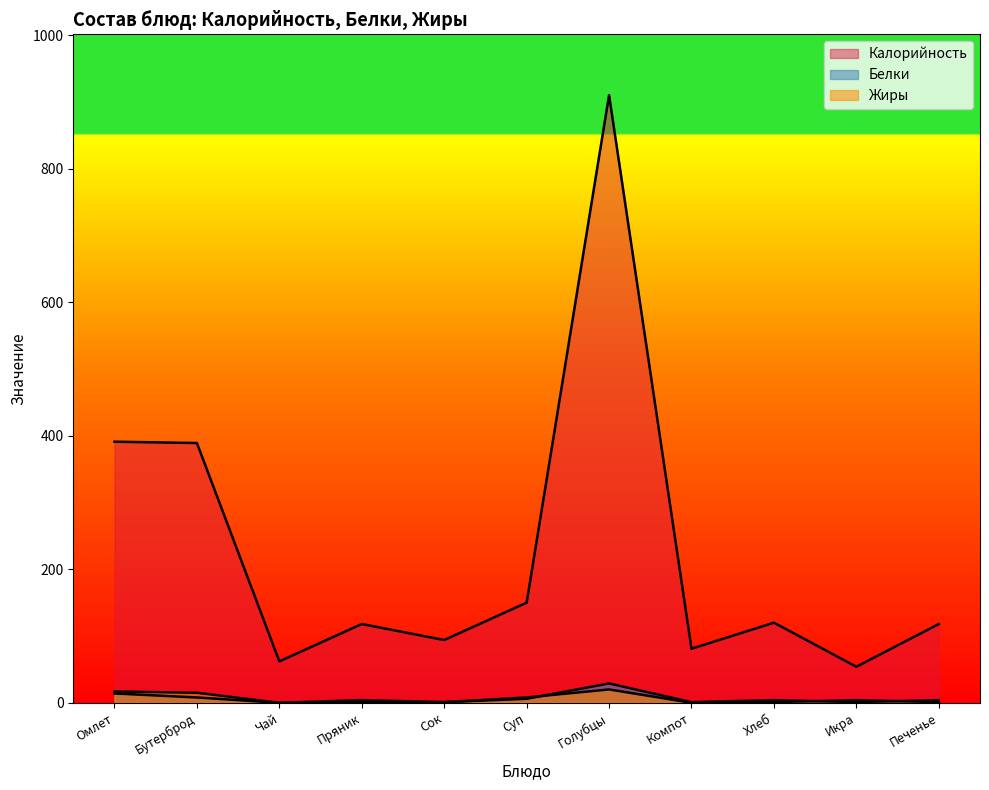

How many lines are shown in the chart?

3